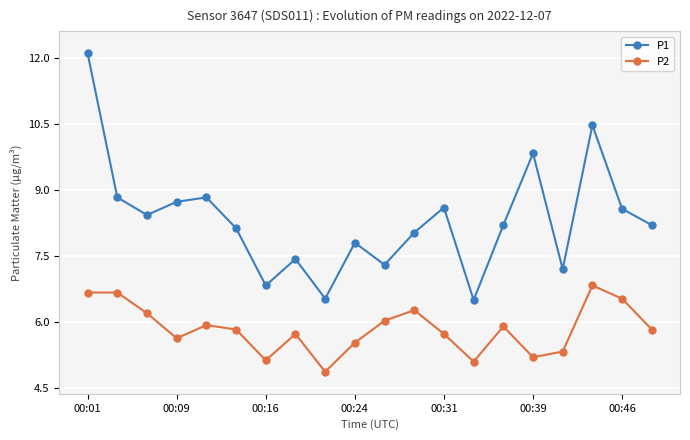

True or false: P2 and P1 intersect in this chart.

False